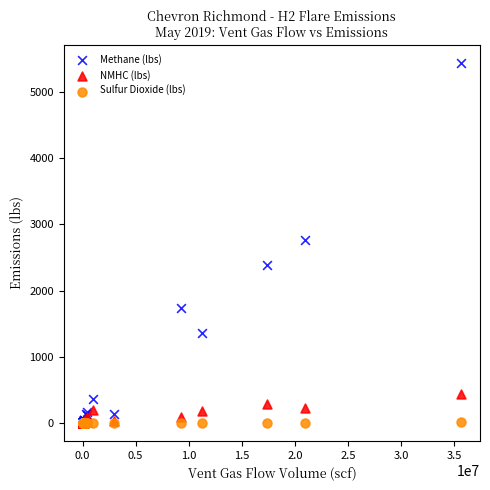

What are all the series names shown in the legend?

Methane (lbs), NMHC (lbs), Sulfur Dioxide (lbs)